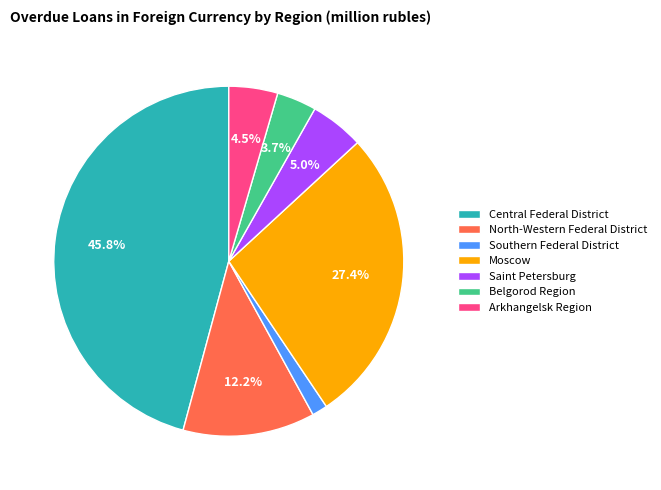

Which has a higher value, Southern Federal District or Central Federal District?

Central Federal District